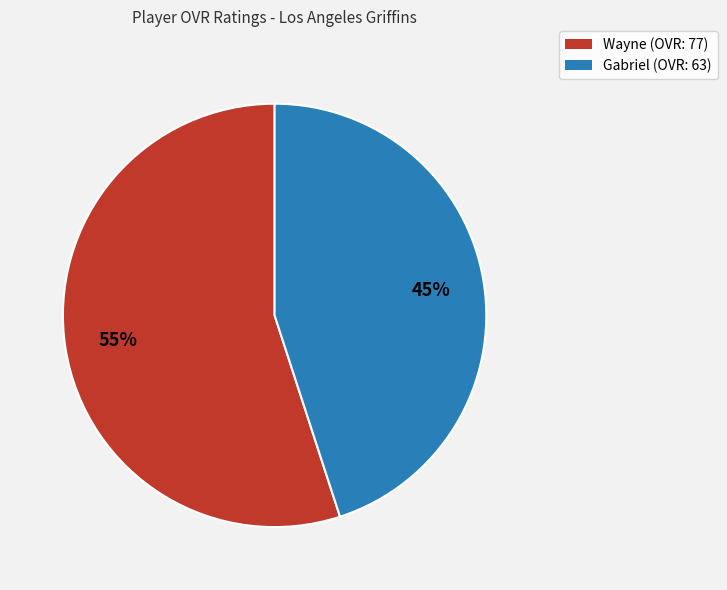

To the nearest percent, what is the difference between the Wayne and Gabriel slice percentages?

10%